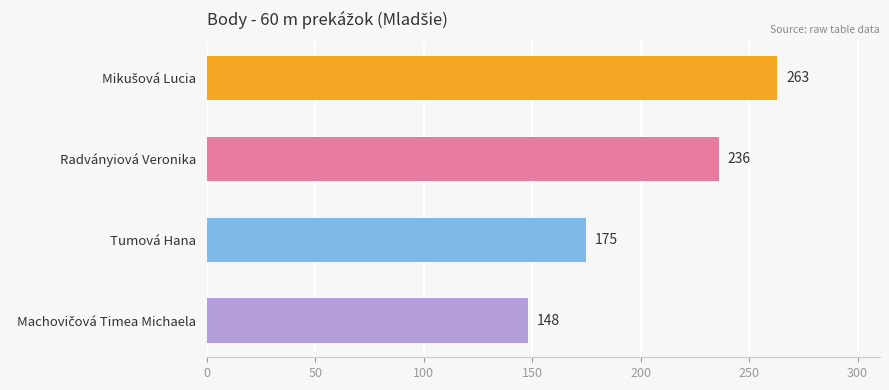

How many distinct data groups are displayed?

1